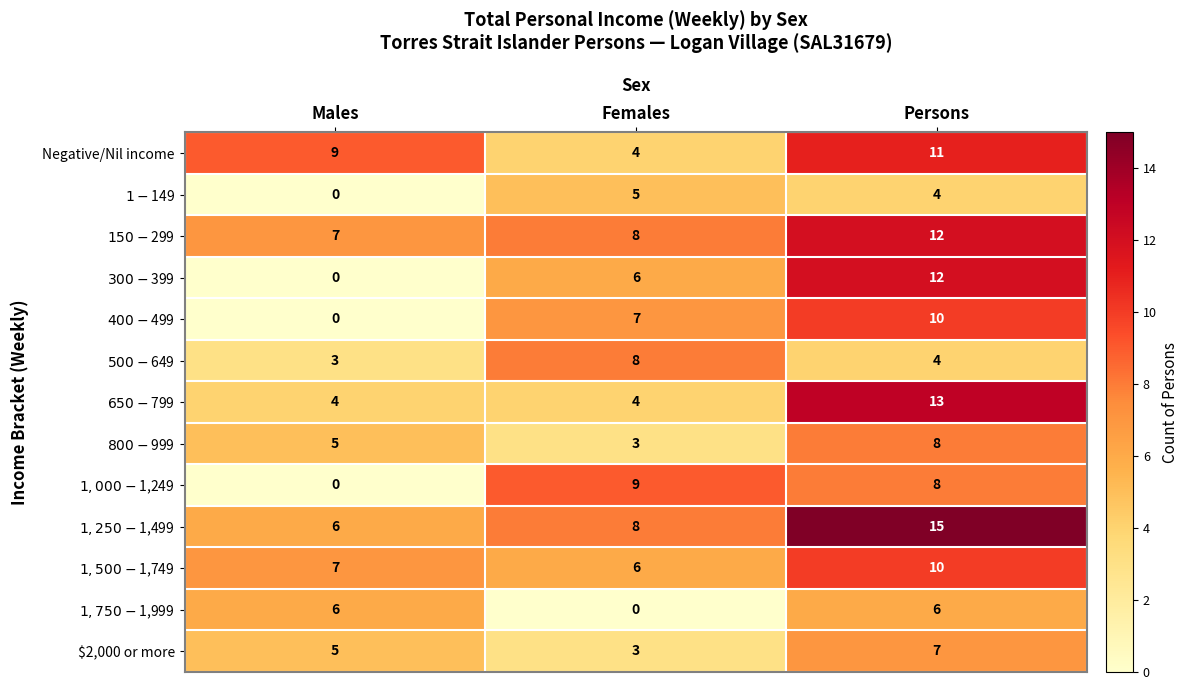

What is the total value across all series at Males?

52